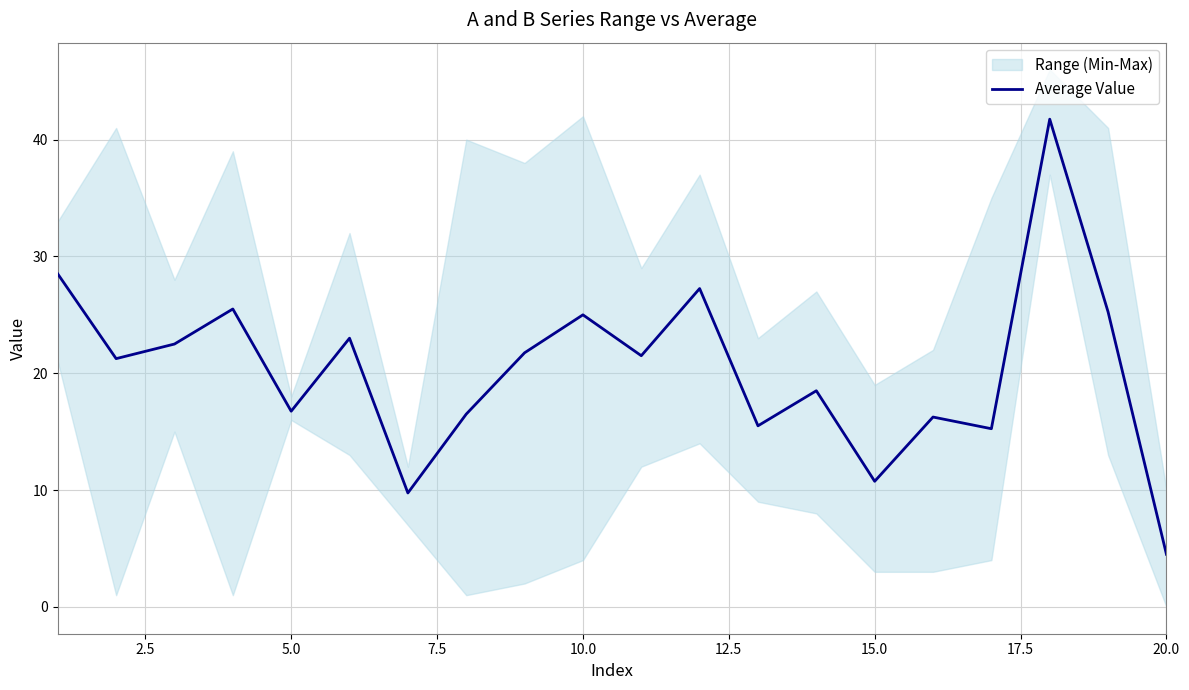

True or false: there are more than 0 points higher than both neighbors.

True